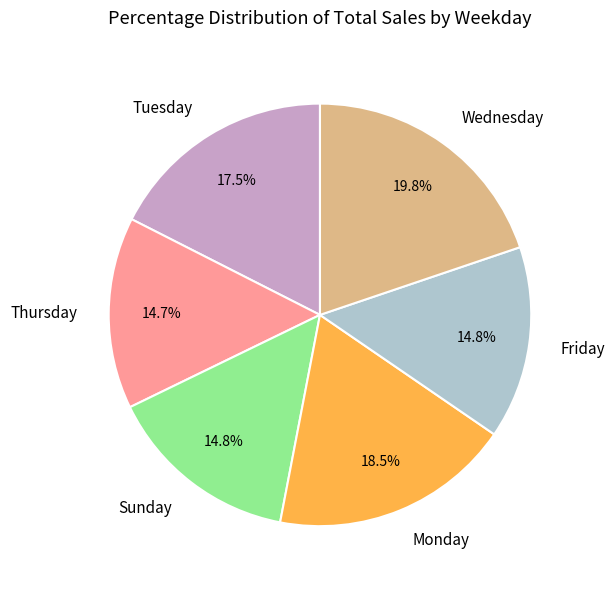

What portion of the pie excludes Tuesday?

82.5%